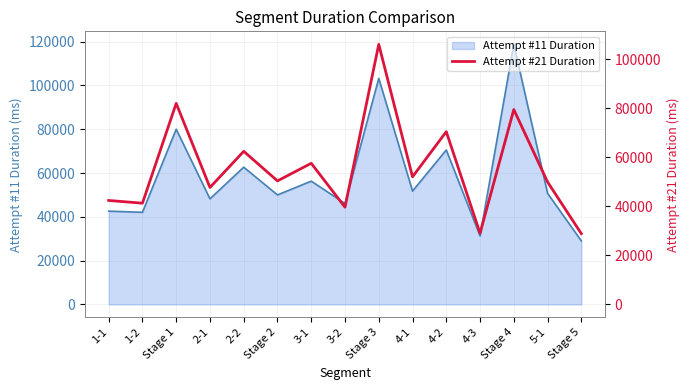

How many interior local peaks (higher than both neighbors) does the data have?

6